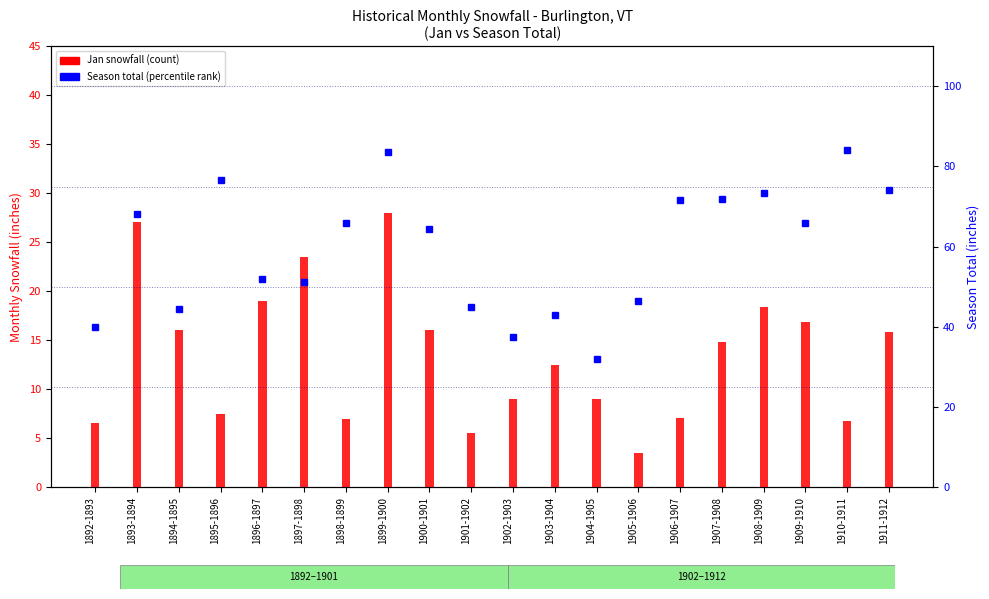

What is the total value across all series at 1892-1893?

46.5